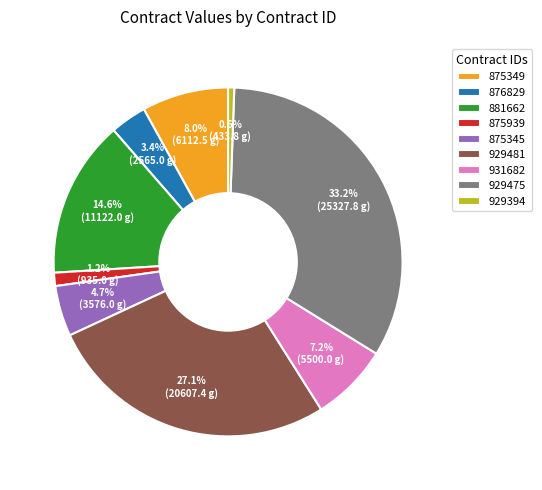

To the nearest percent, what portion does 875345 represent?

5%